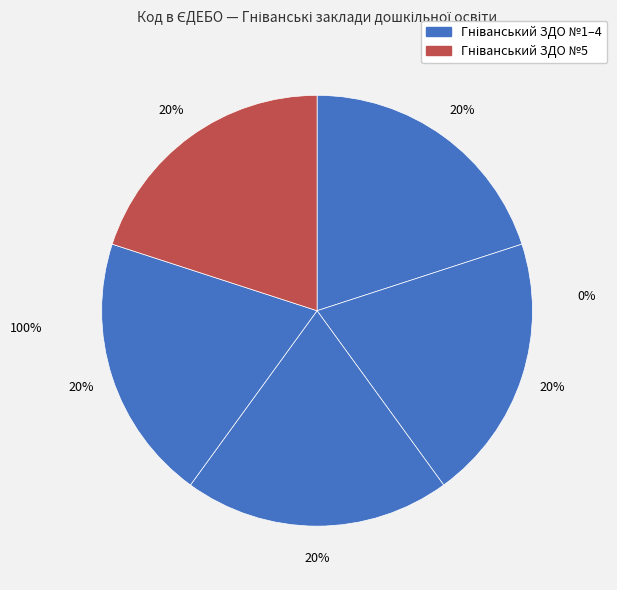

What percentage is the Гніванський ЗДО №4 slice, to the nearest percent?

20%